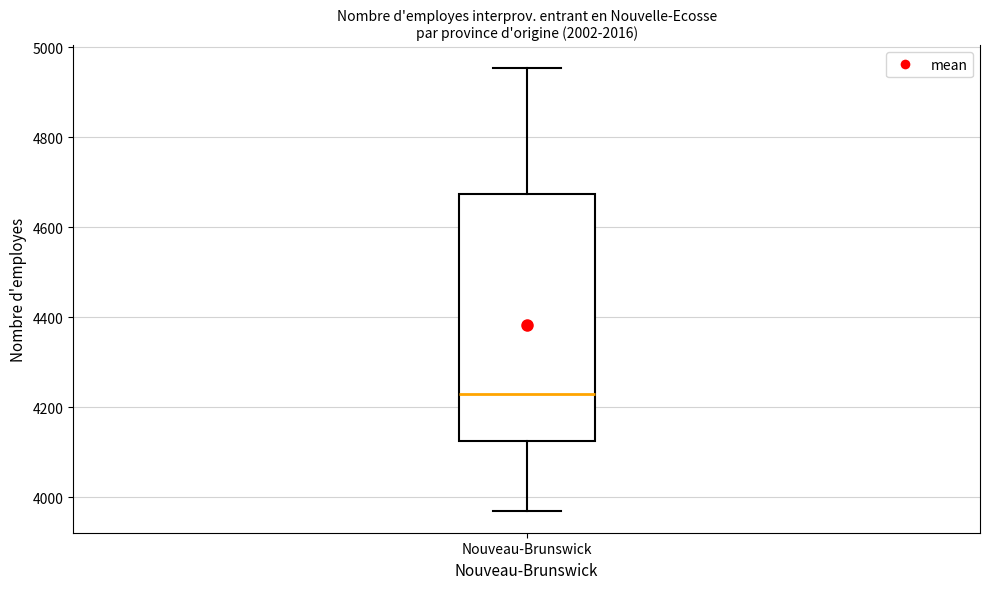

Read this box plot against the y-axis: the position of the median line, the range covered by the box, and the ends of both whiskers. The values are not printed on the chart, so give them approximately, as read against the axis.

median 4240, box 4120 to 4680, whiskers 3980 to 4960